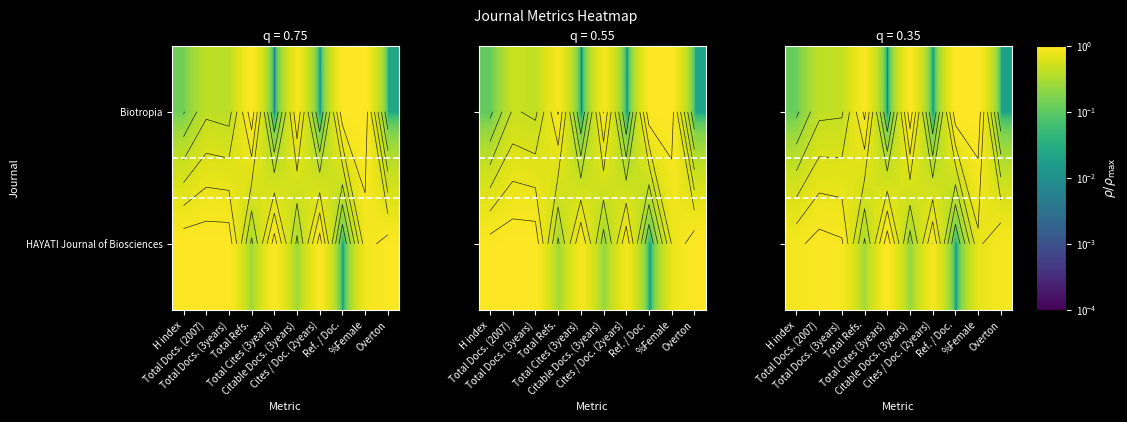

What is the maximum value shown in the chart?

1.0